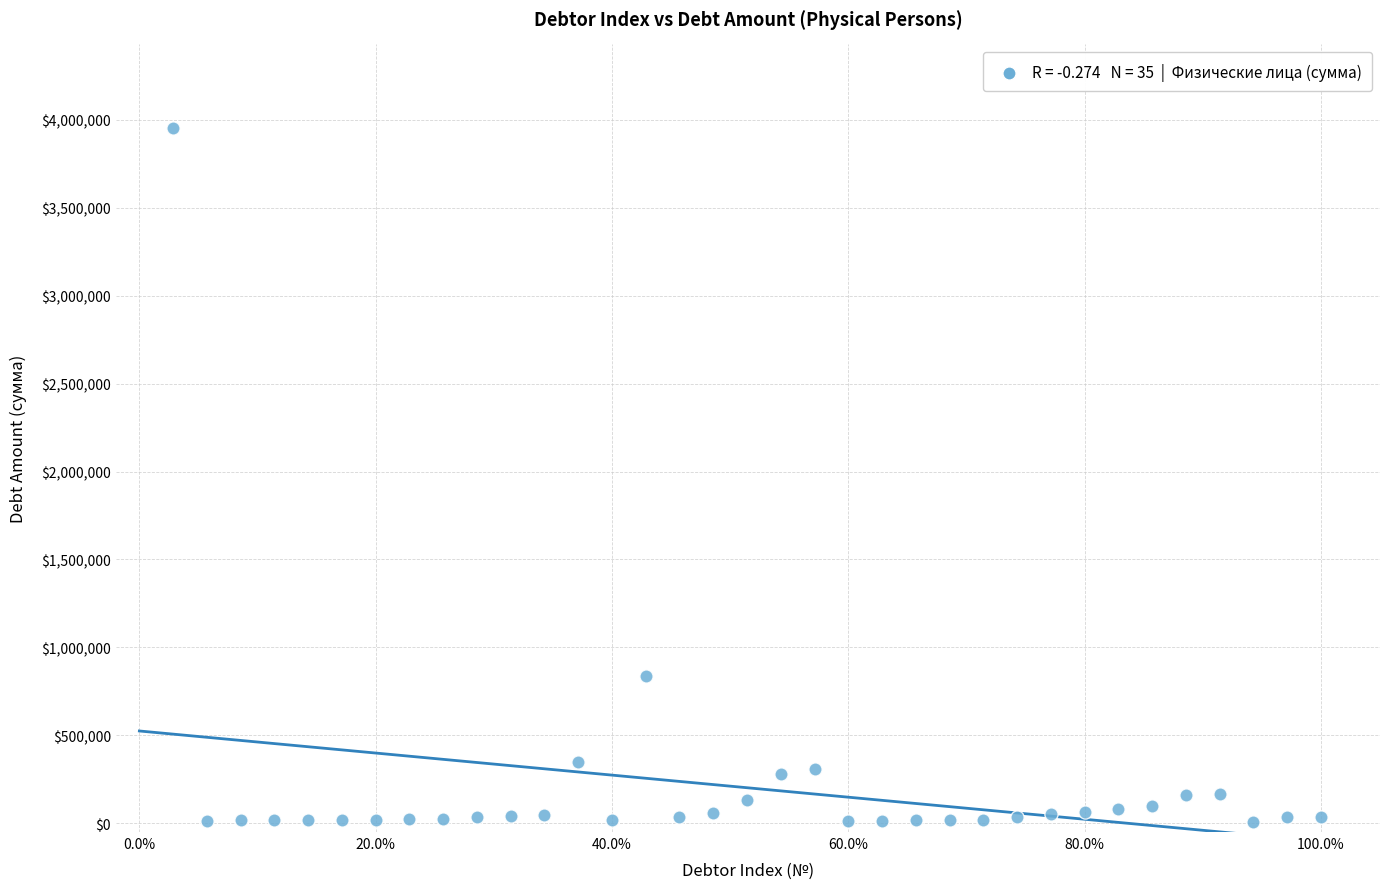

What Y value in the scatter plot is closest to 1979737?

836088